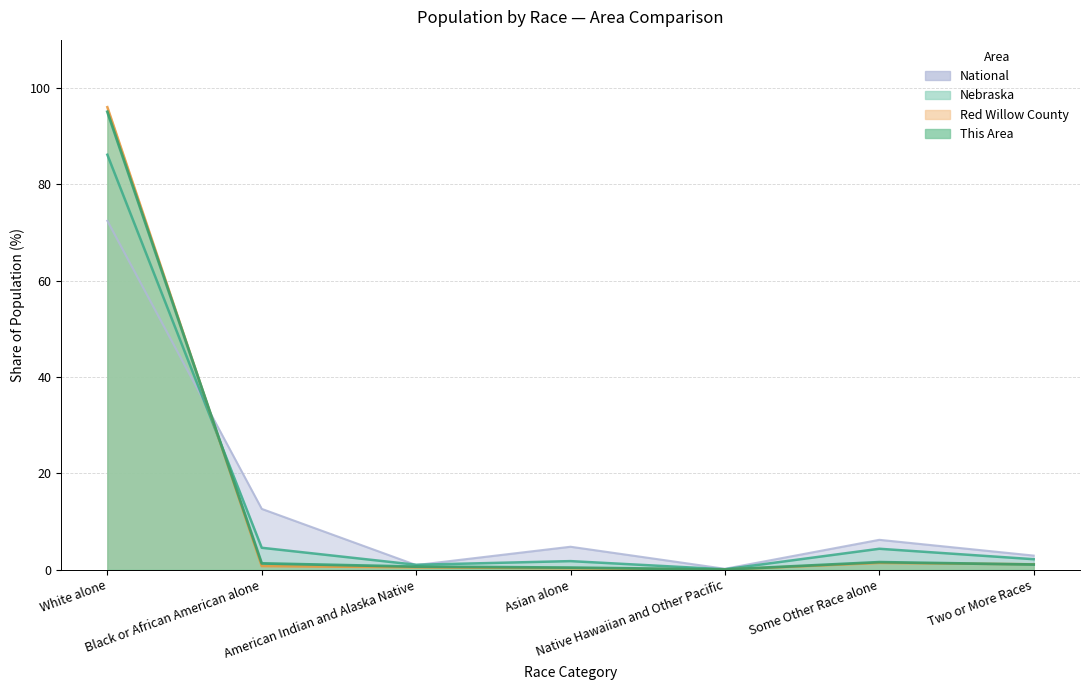

What are all the series names shown in the legend?

This Area, Red Willow County, Nebraska, National